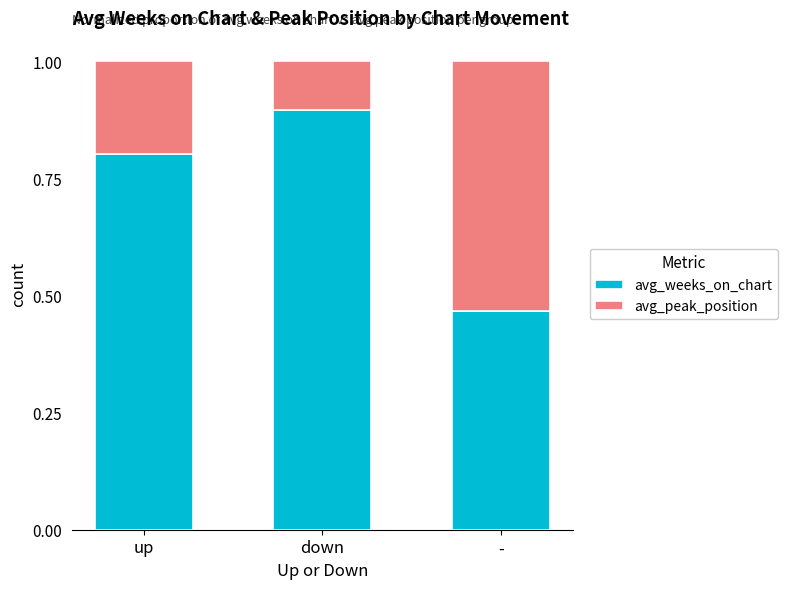

What is the total value across all series at -?

1.0